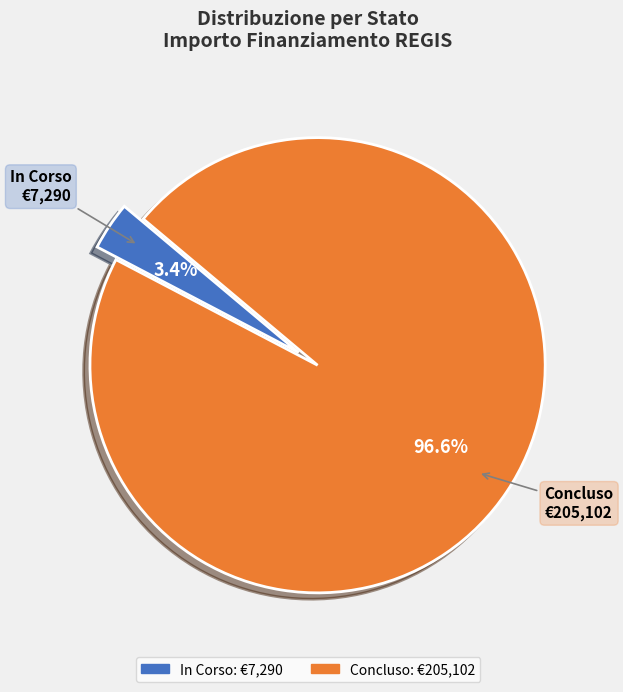

How many segments does this pie chart have?

2